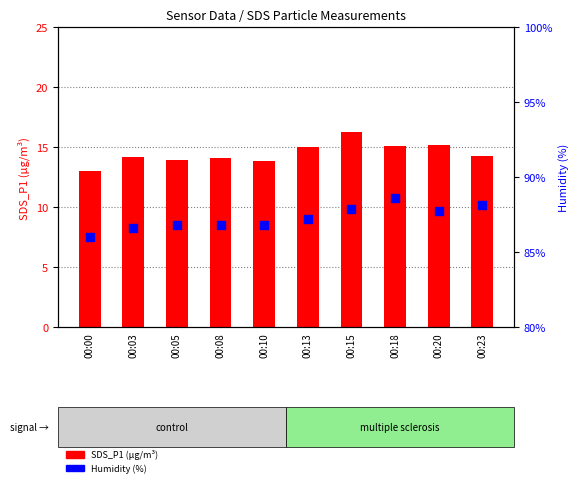

Which series reaches the minimum Y coordinate?

SDS_P1